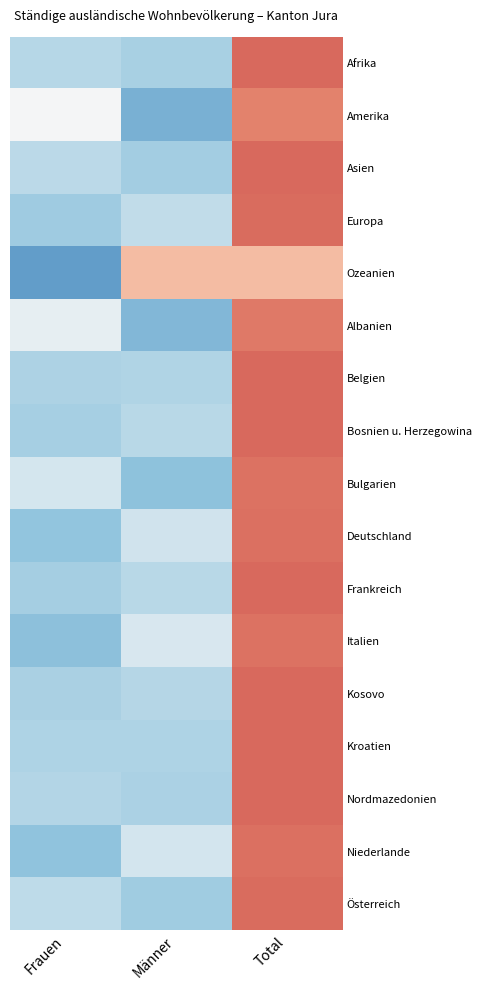

Which has a higher value, Männer or Total?

Total